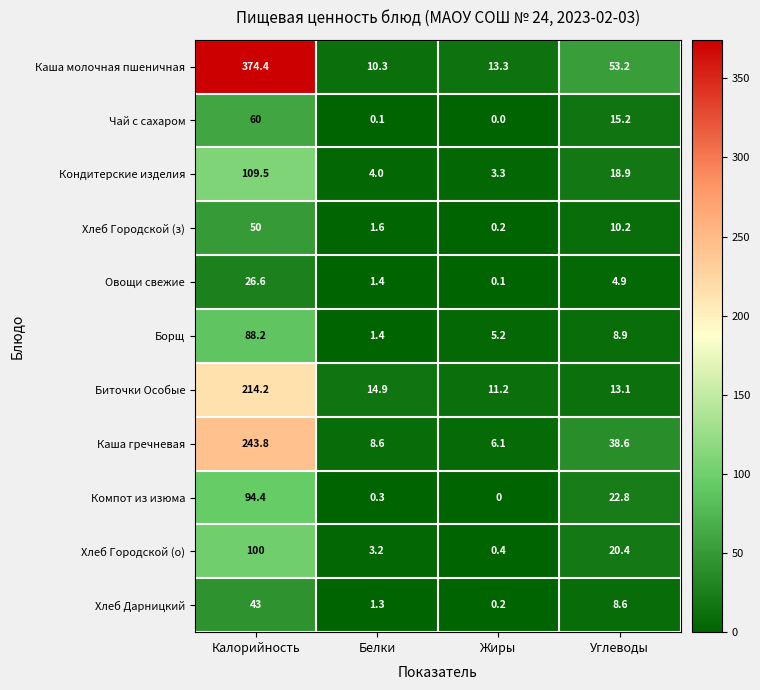

List the series in order of their peak value, lowest first.

Овощи свежие, Хлеб Дарницкий, Хлеб Городской (з), Чай с сахаром, Борщ, Компот из изюма, Хлеб Городской (о), Кондитерские изделия, Биточки Особые, Каша гречневая, Каша молочная пшеничная